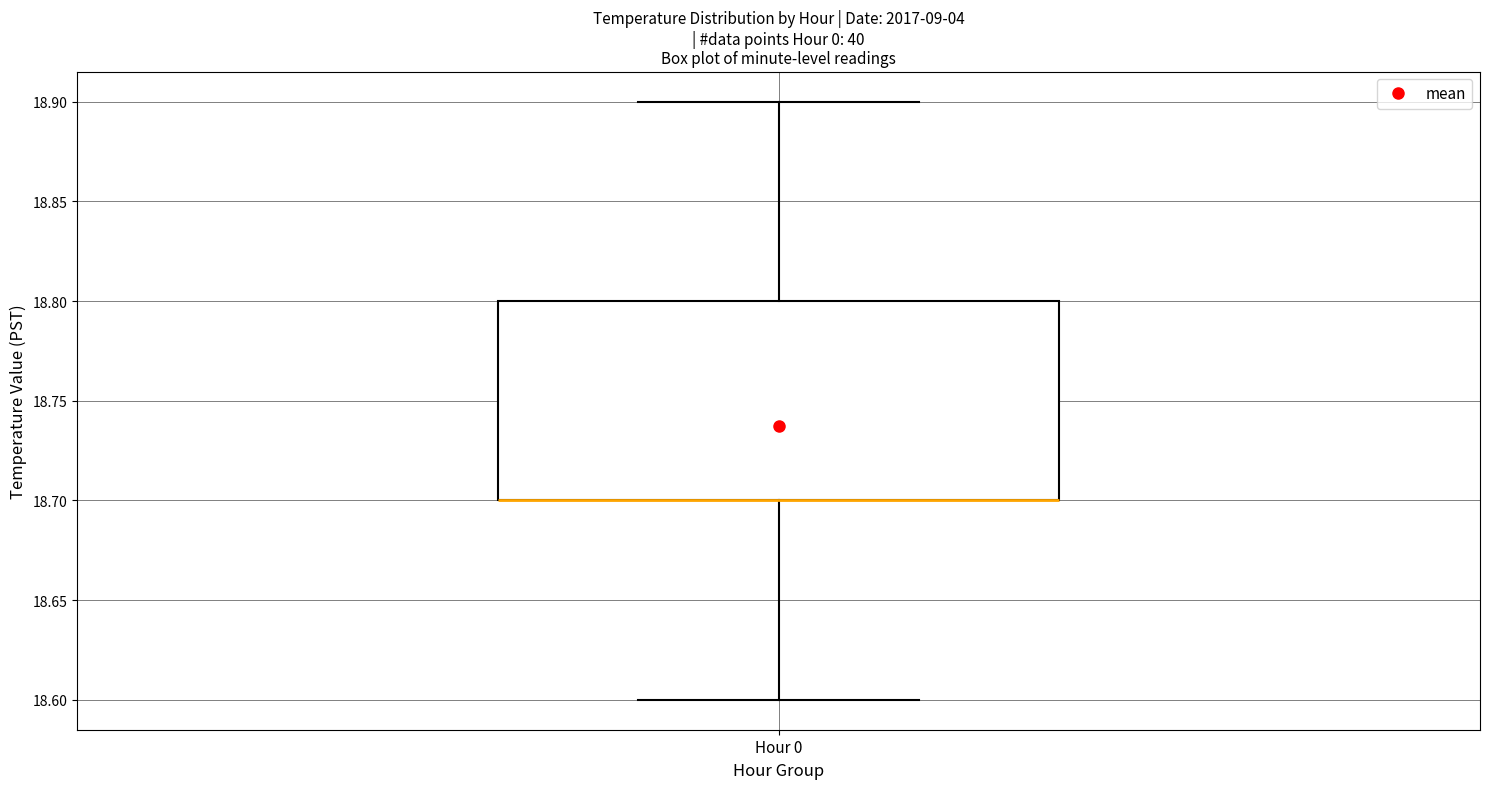

Read this box plot against the y-axis: the position of the median line, the range covered by the box, and the ends of both whiskers. The values are not printed on the chart, so give them approximately, as read against the axis.

median 18.7 (drawn on the box's lower edge), box 18.7 to 18.8, whiskers 18.6 to 18.9